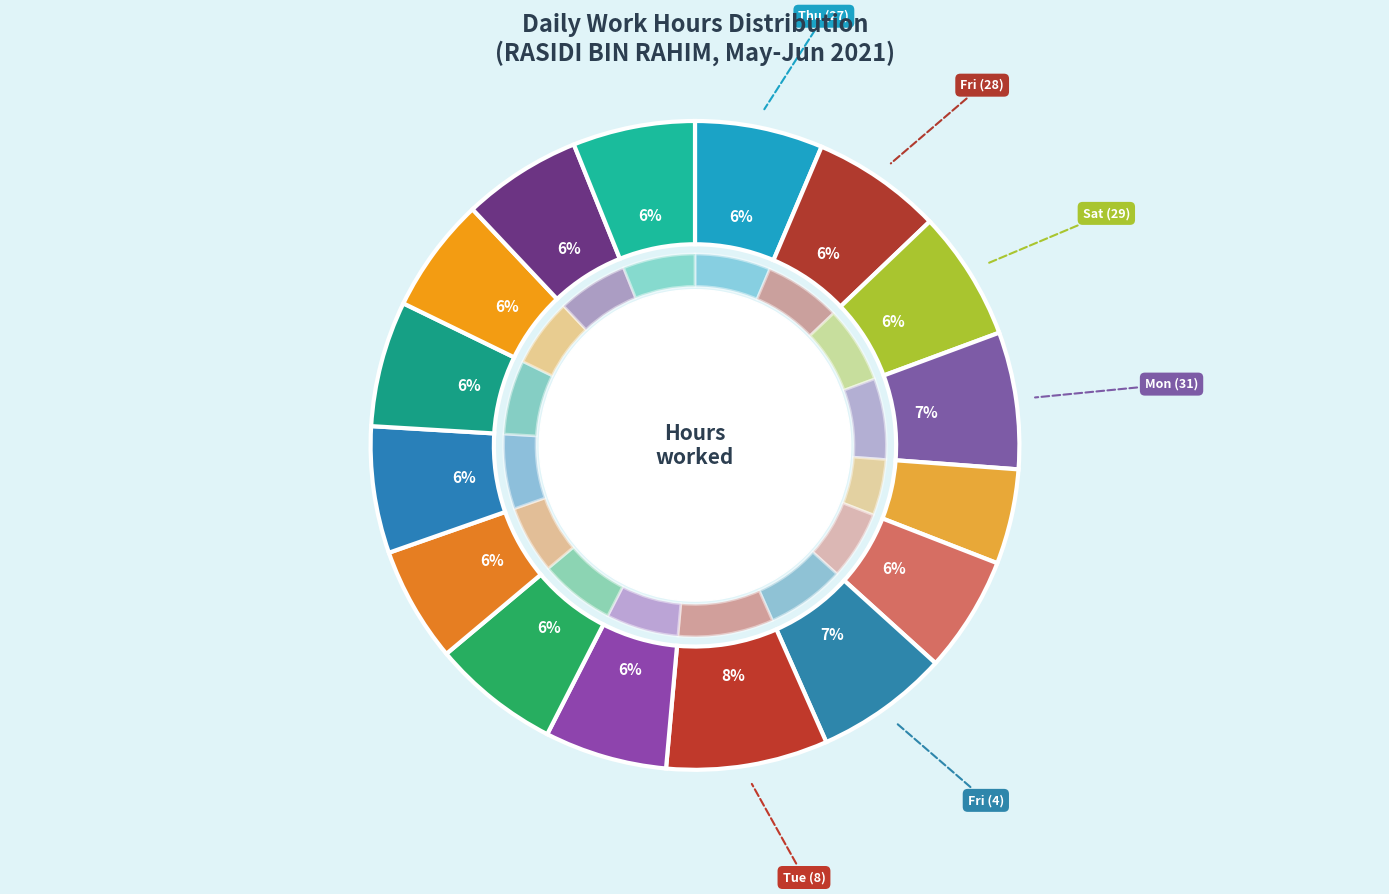

True or false: Fri (4) accounts for 7% of the total.

True